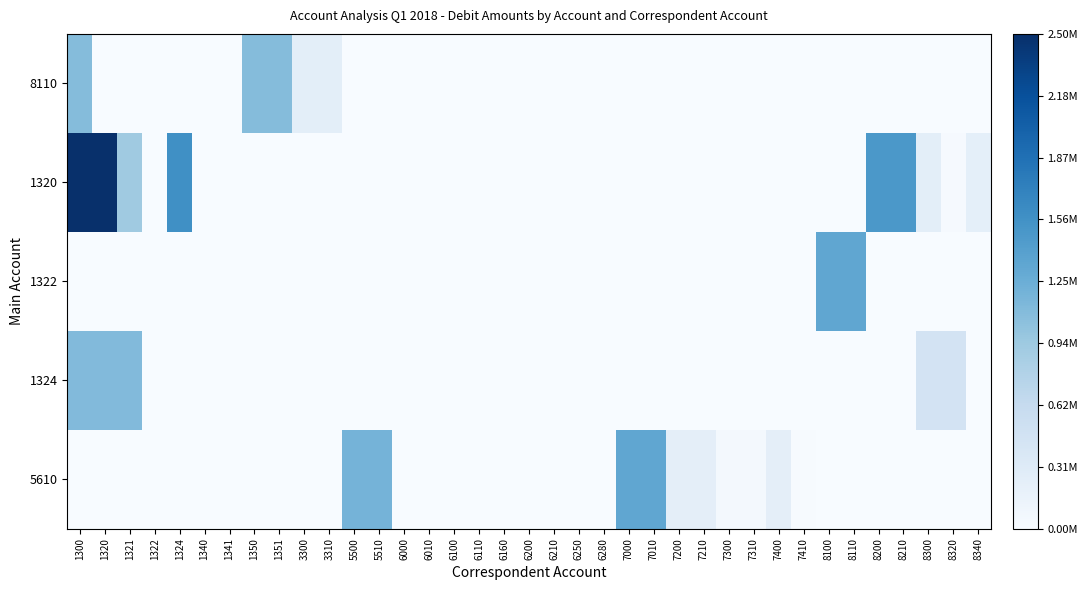

How many data points does each series have?

37